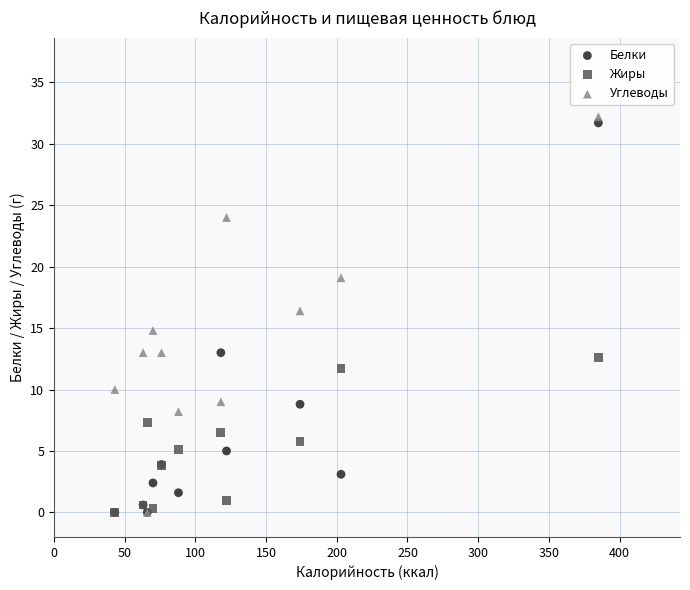

What are all the series names shown in the legend?

Белки, Жиры, Углеводы